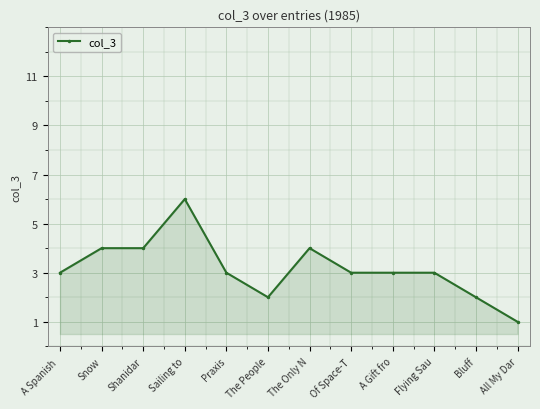

Which label corresponds to the largest value in the chart?

Sailing to